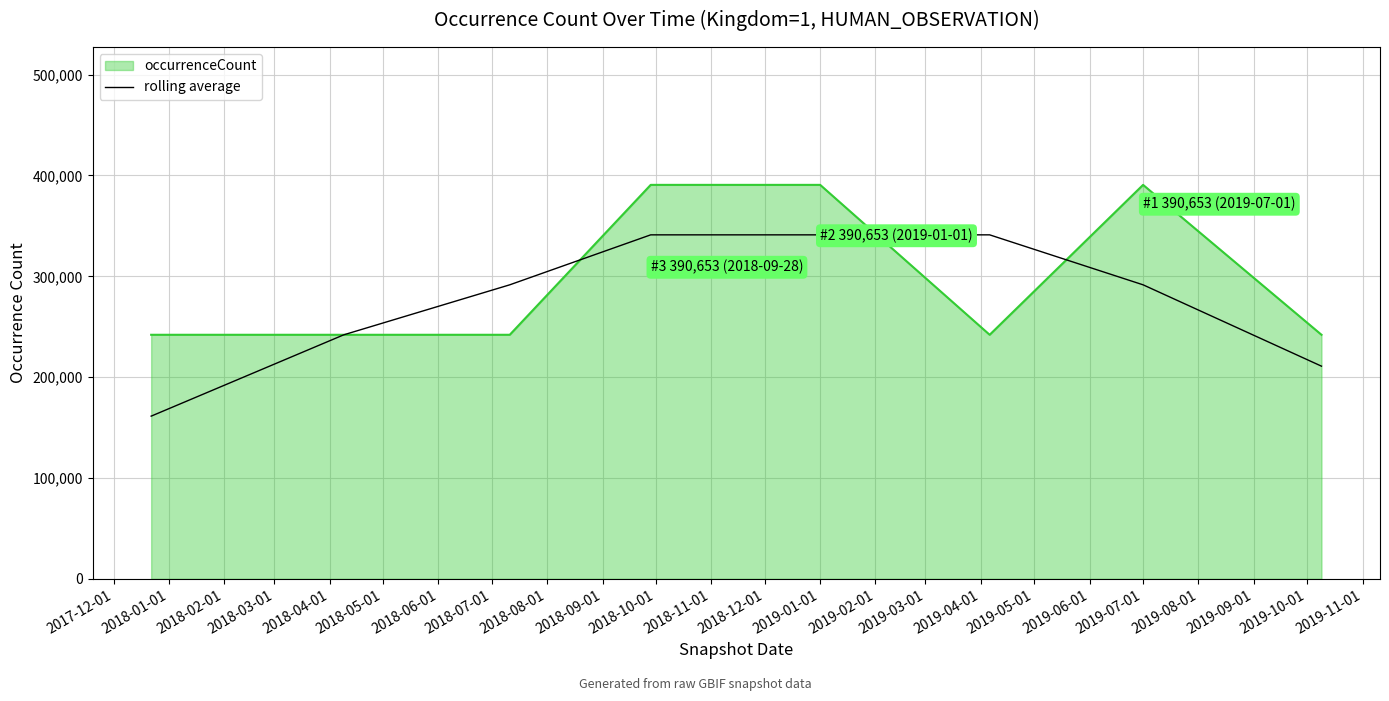

Which series has the widest spread of values?

rolling average